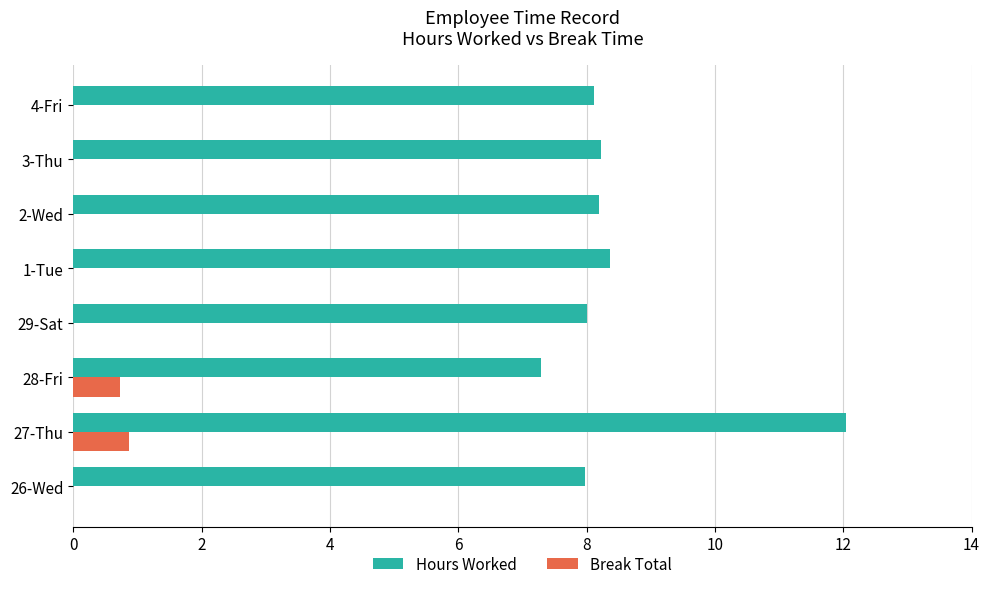

What is the sum of all Break Total values?

1.6